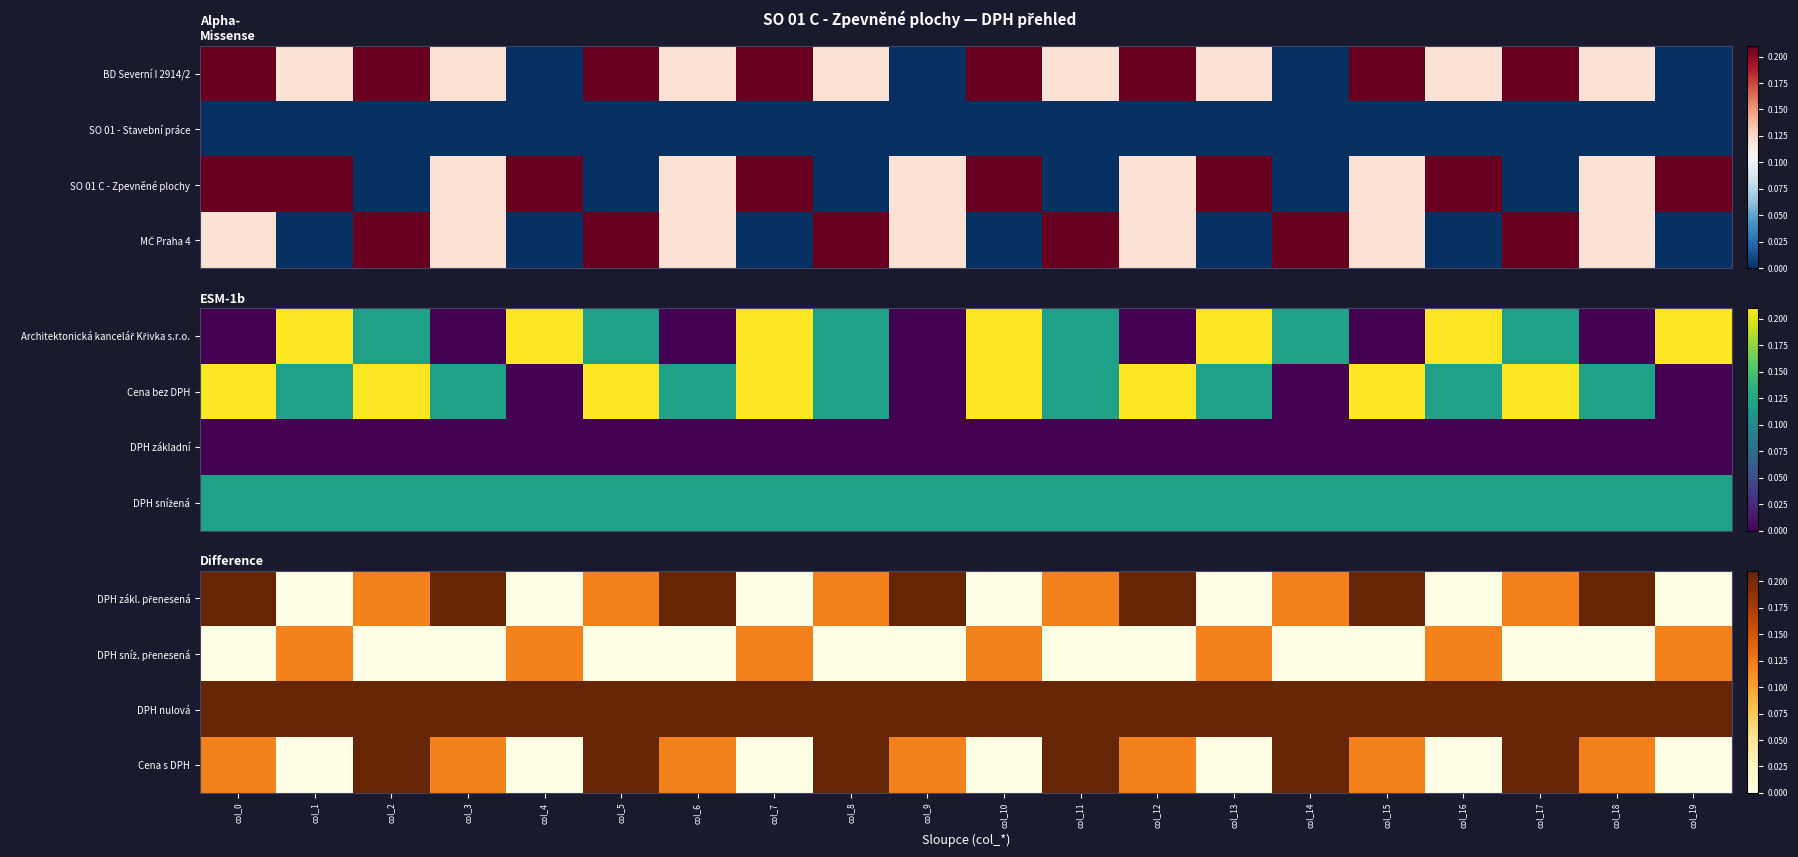

What is the difference between the maximum and minimum values in the DPH zákl. přenesená series?

0.2